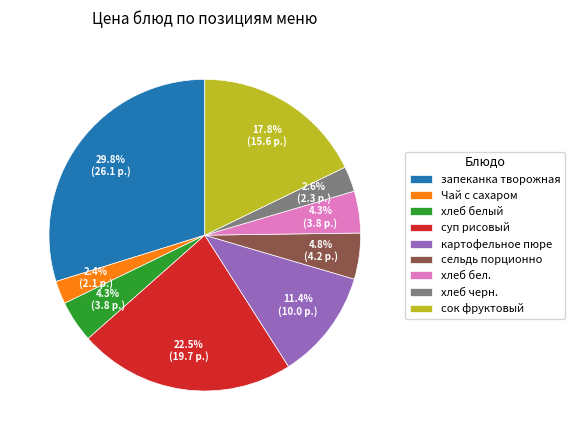

What is the ratio of the value at Чай с сахаром to the value at картофельное пюре?

0.2